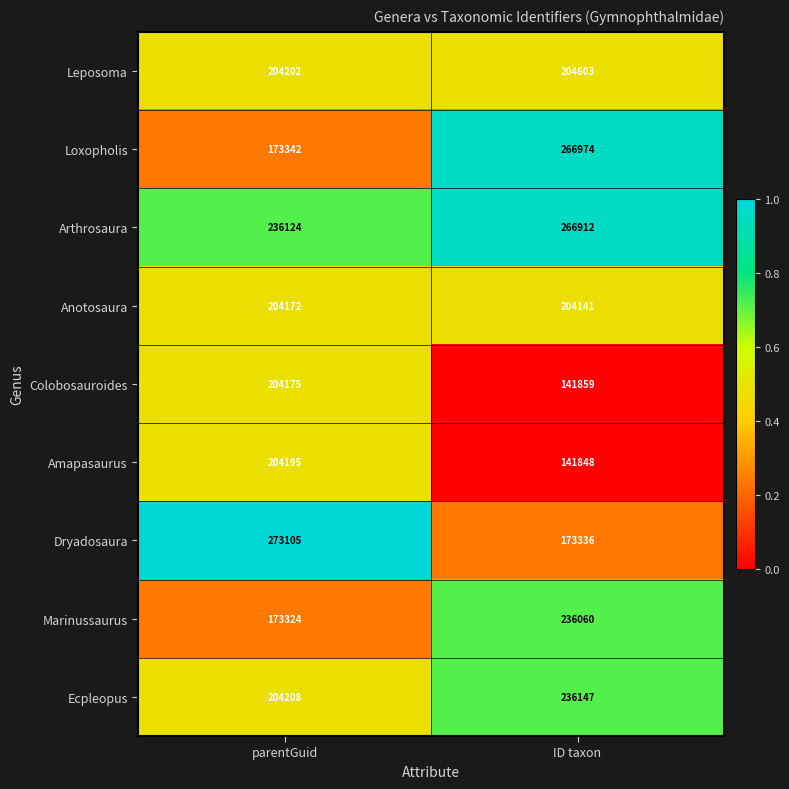

What is the maximum value for Amapasaurus?

204195